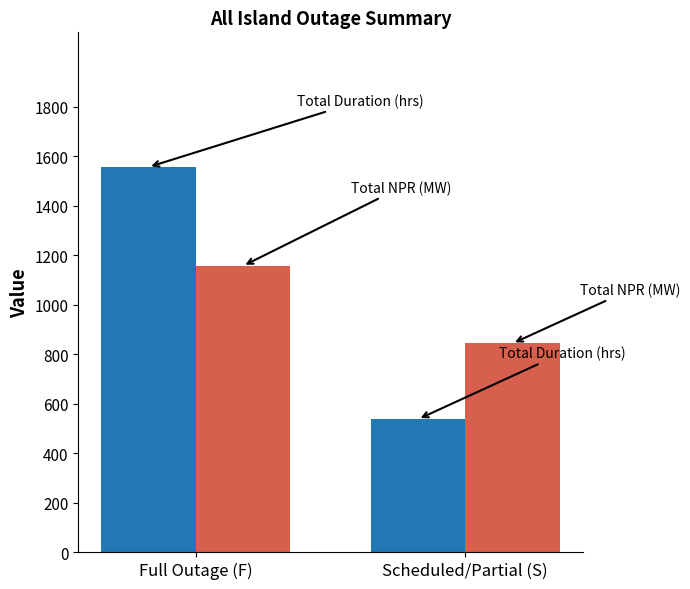

How many groups of bars are there?

2